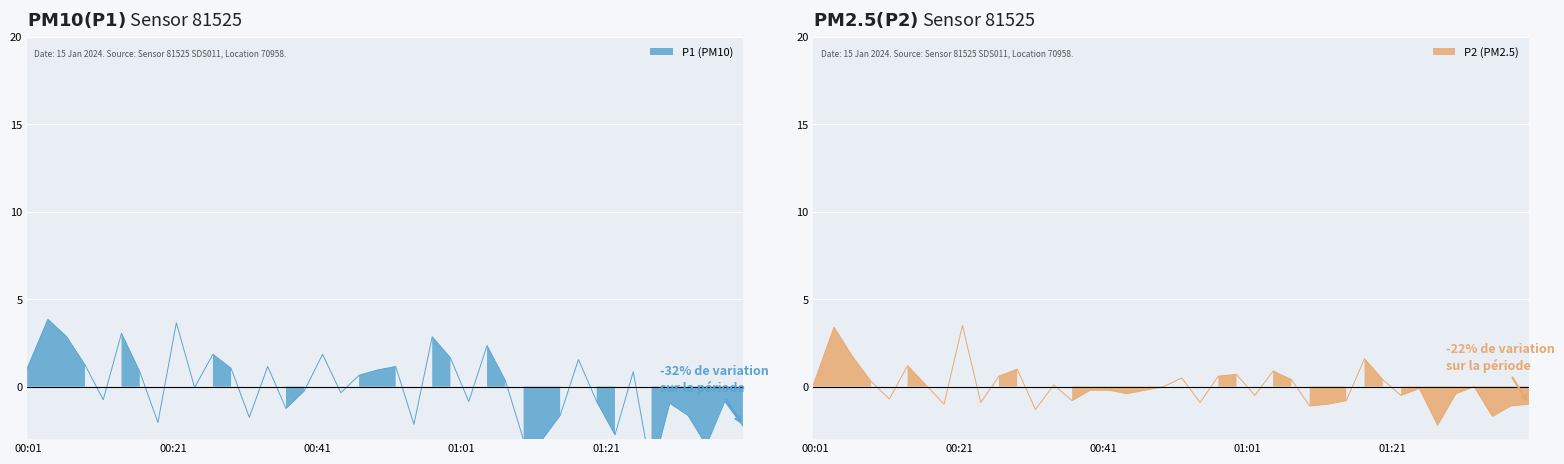

Rank the series by their average value, from highest to lowest.

P2, P1